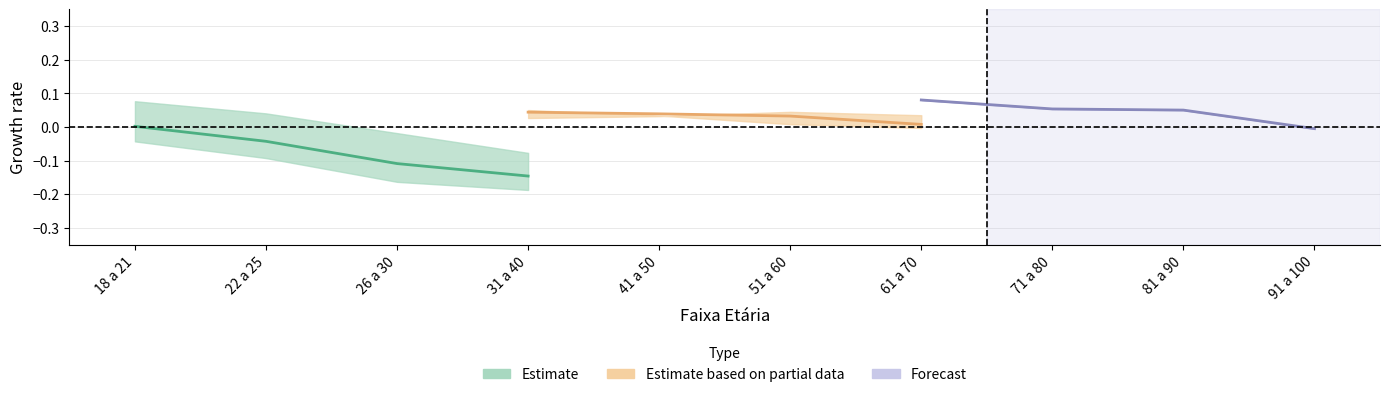

Is it true that Estimate based on partial data equals 0.1 at 51 a 60?

False